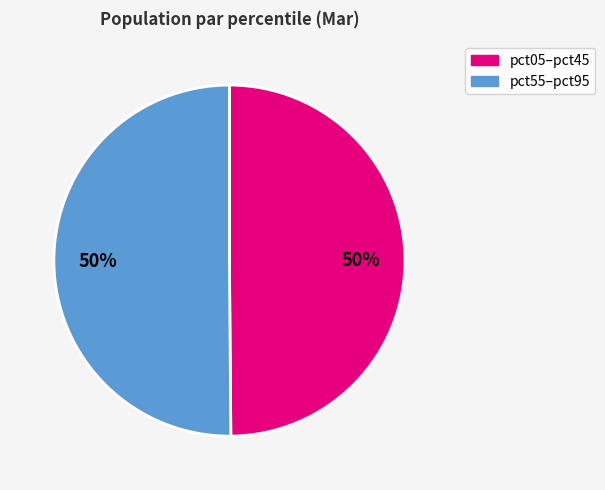

How many slices are in this pie chart?

2